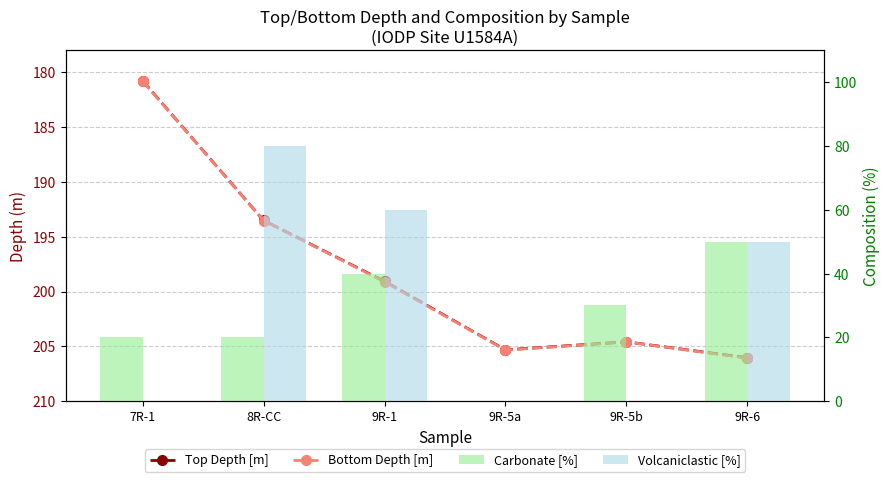

What is the sum of the Carbonate [%] values at 9R-5a and 8R-CC?

20.0